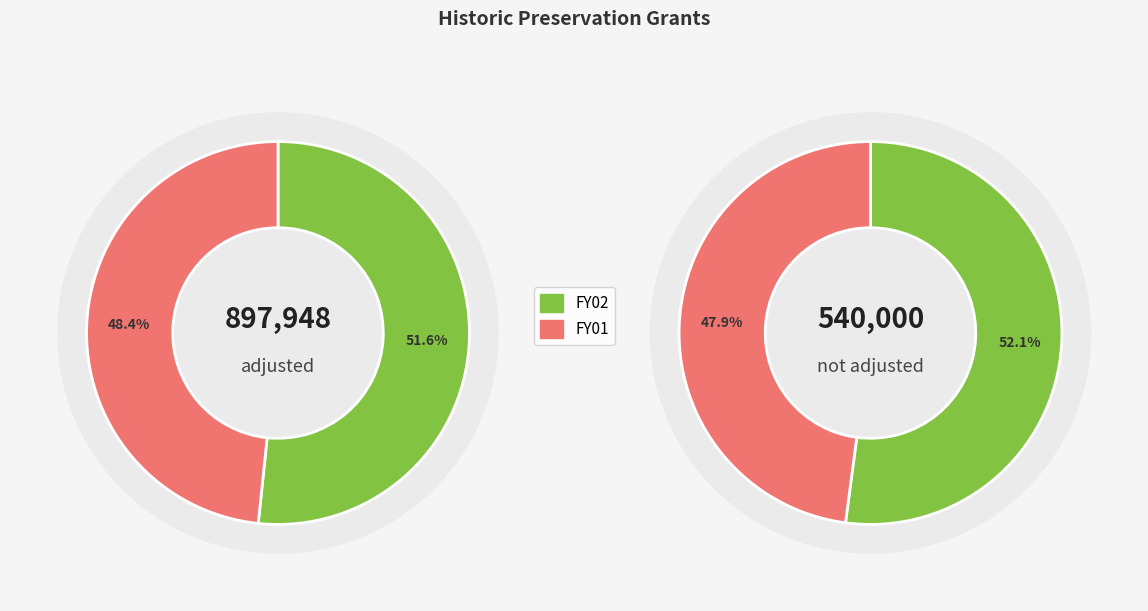

Is the sum of values_not_adjusted and values_adjusted greater than half?

Yes